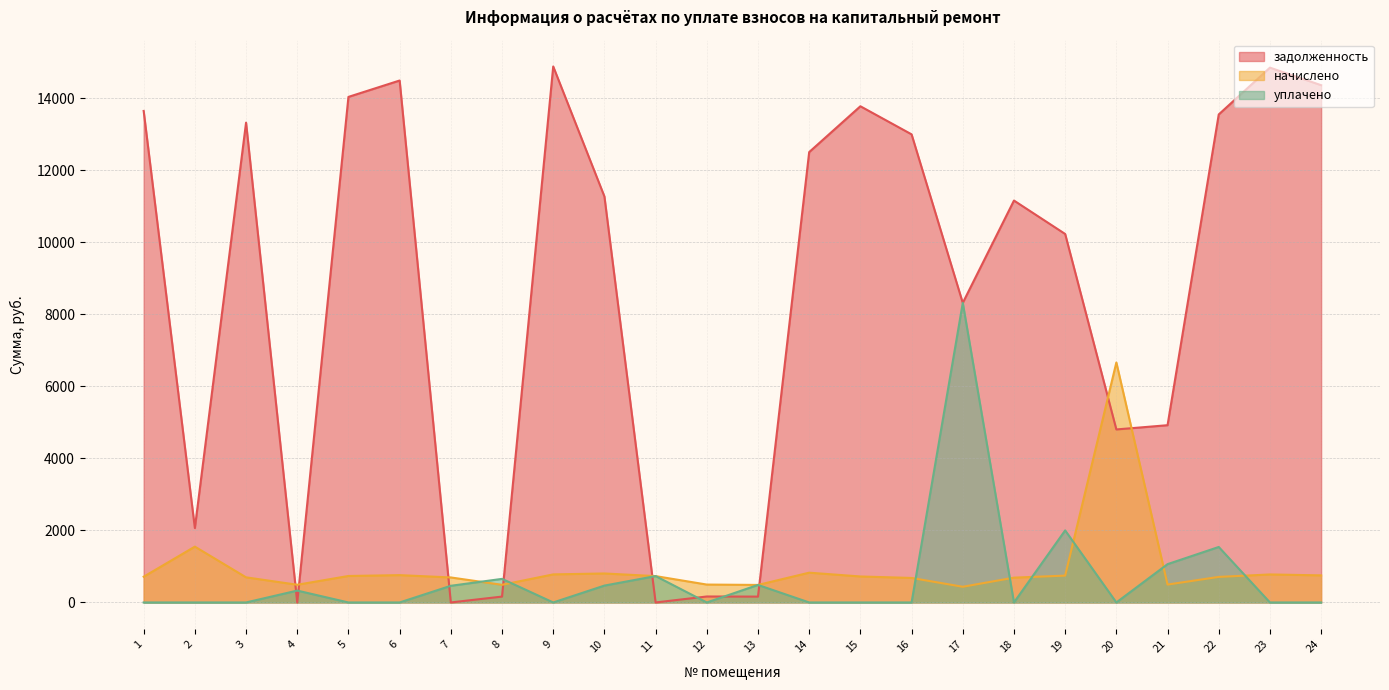

Which series ends up on top after the final intersection of начислено and уплачено?

начислено